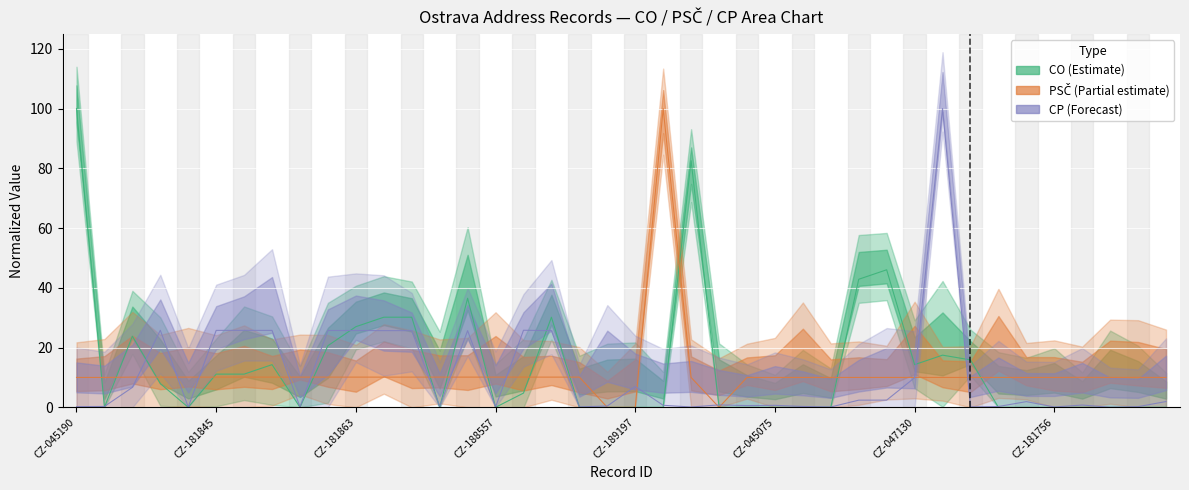

What is the total value across all series at CZ-181804?

10.8